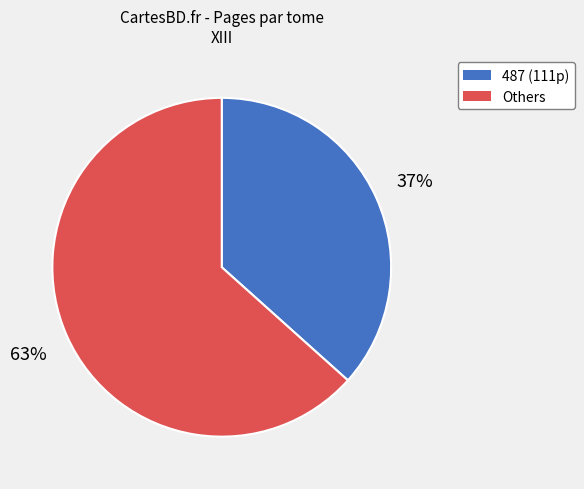

Count the number of slices in the pie.

2